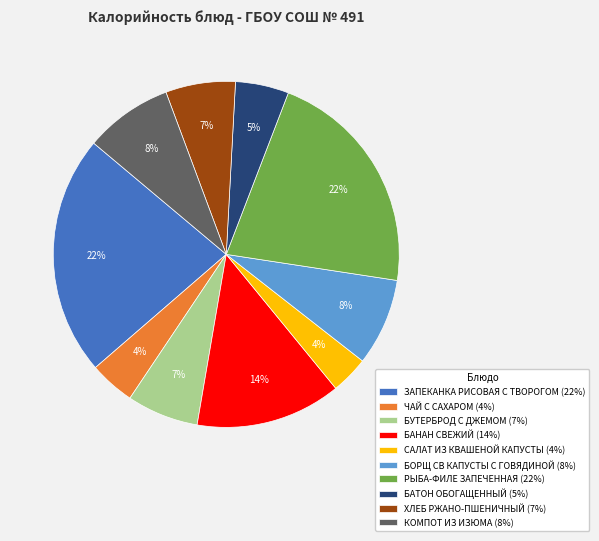

Is it true that БУТЕРБРОД С ДЖЕМОМ is 7% of the pie?

True